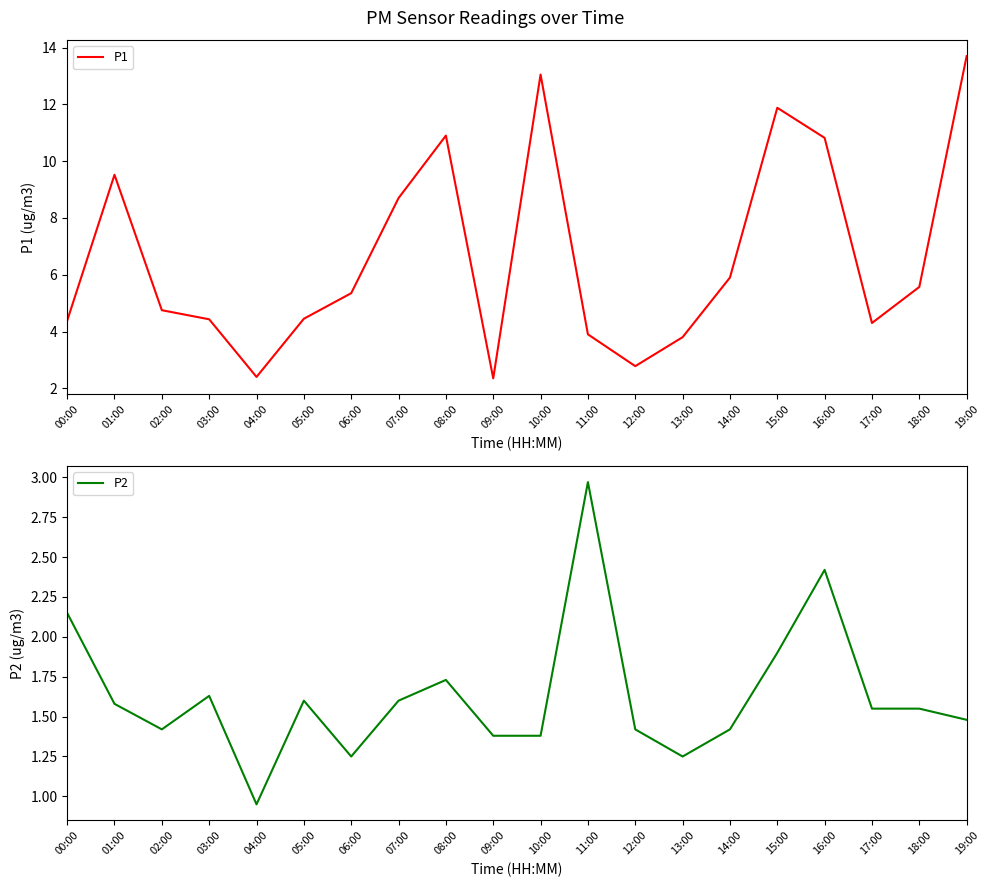

At which label is P2 closest to 1?

04:00